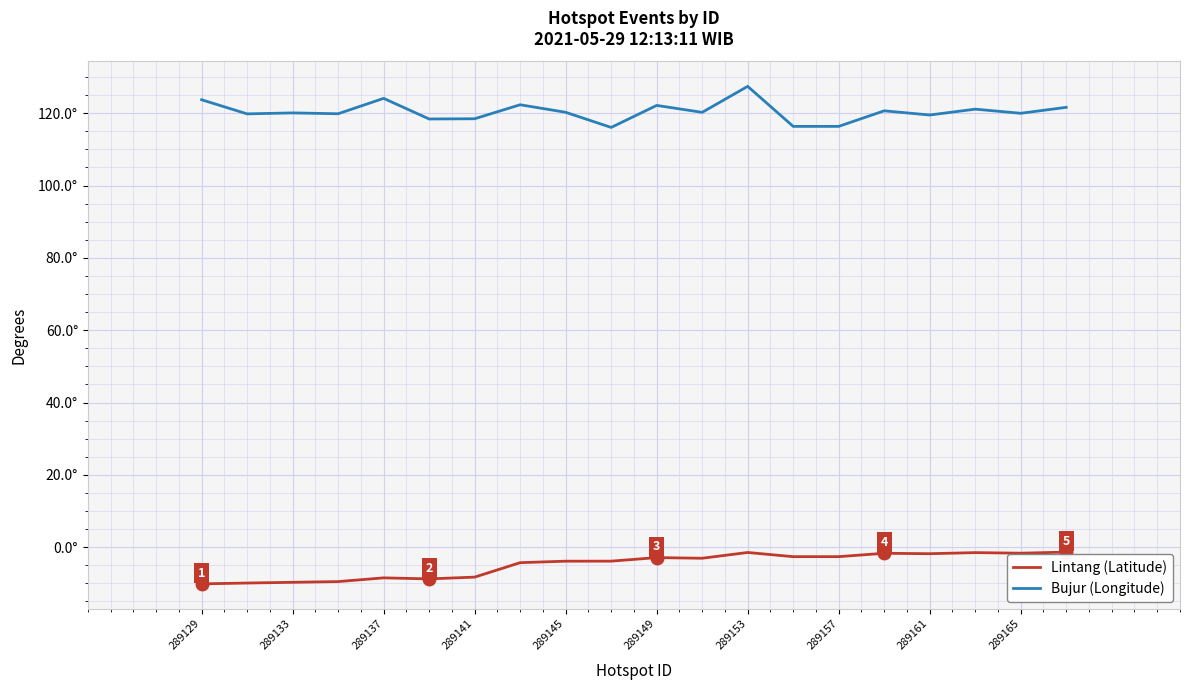

What is the label of the 1st point from the left?

289129